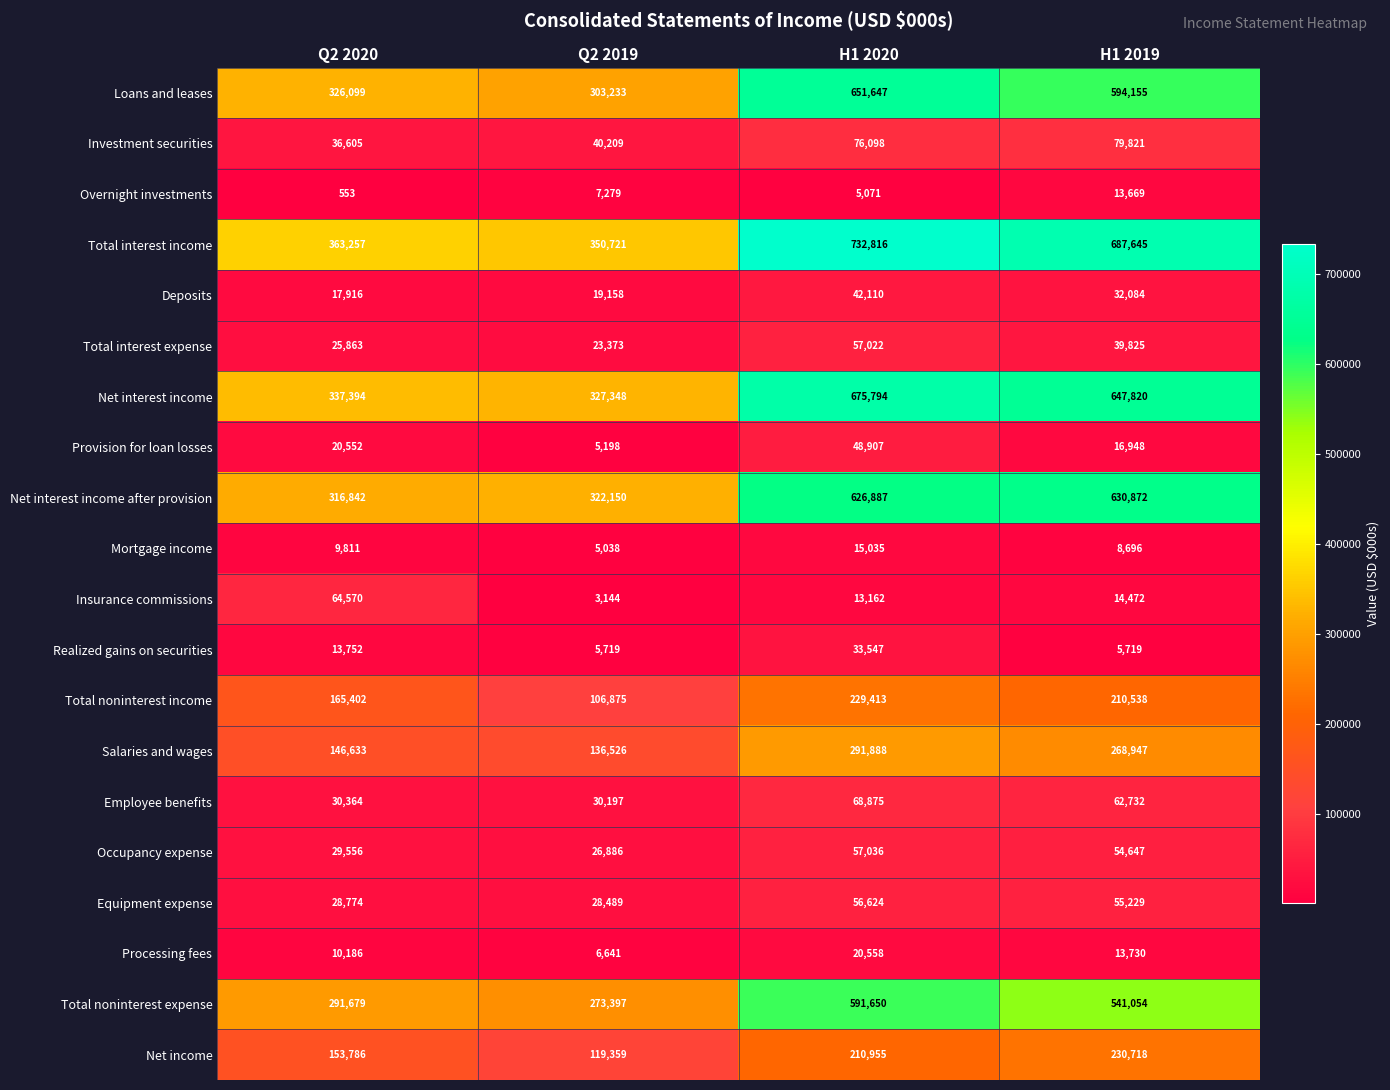

The value of Equipment expense at Q2 2019 is 16430. True or false?

False